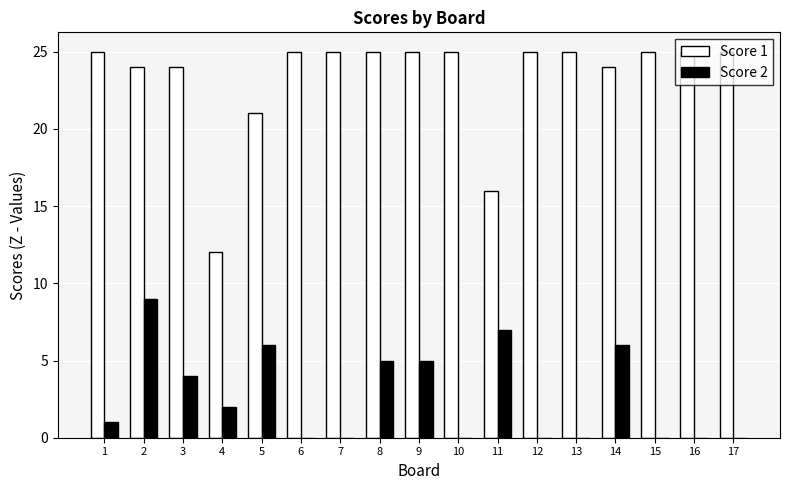

What is the total value across all series at 16?

25